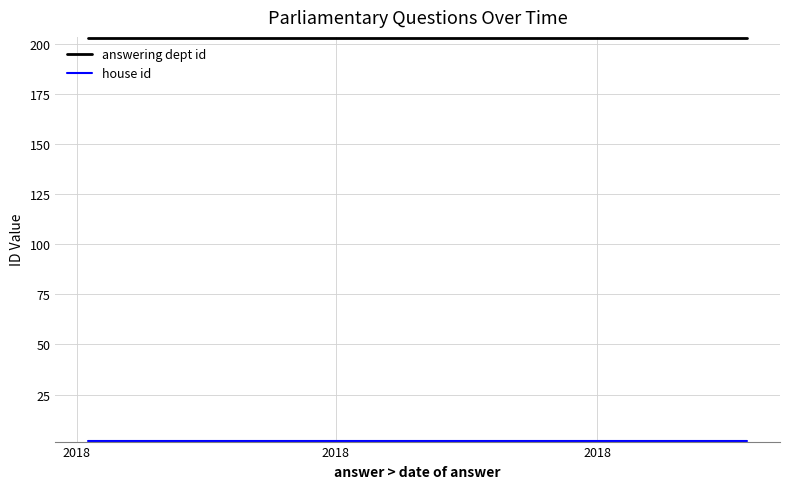

List the series in order of their peak value, lowest first.

house id, answering dept id